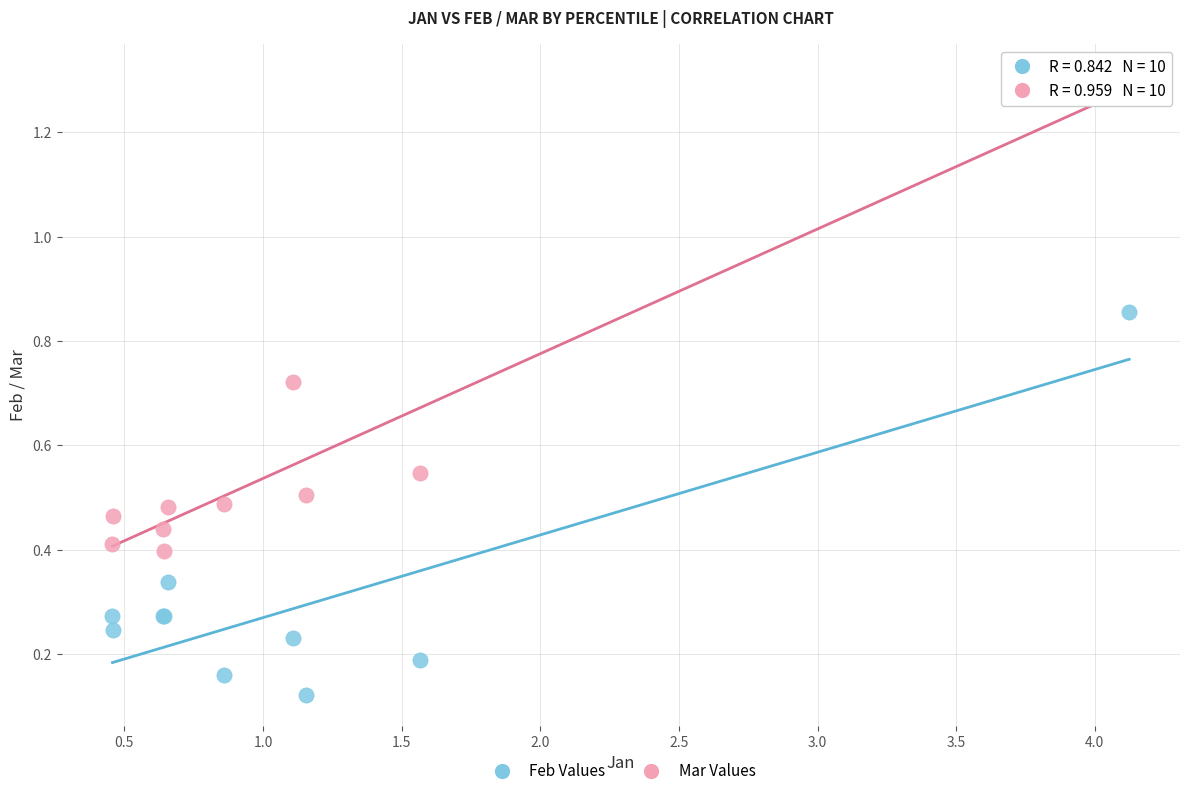

Which series reaches the minimum Y coordinate?

Feb Values